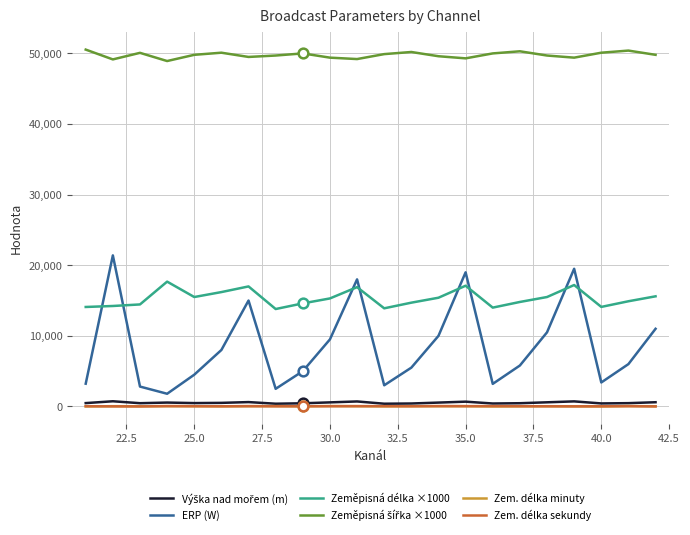

True or false: Zem. délka sekundy and ERP (W) cross at least once.

False